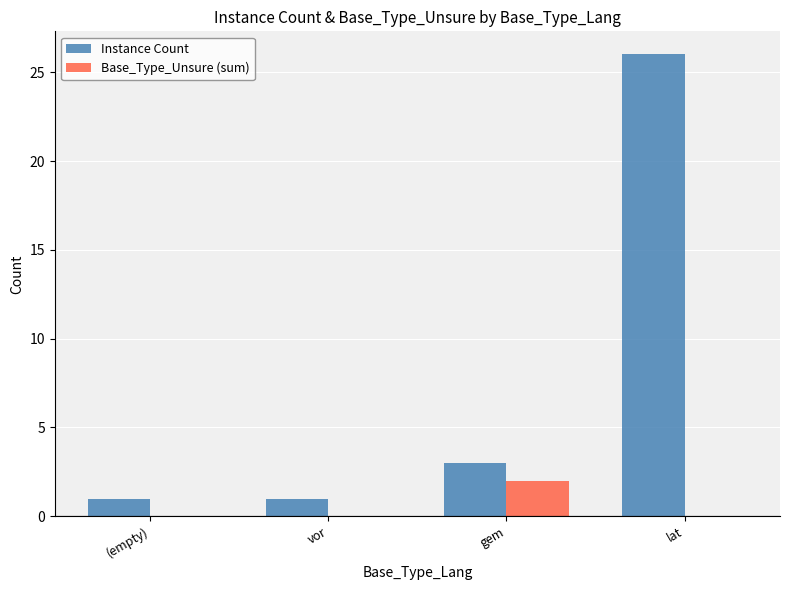

What is the sum of the Instance Count values at lat and gem?

29